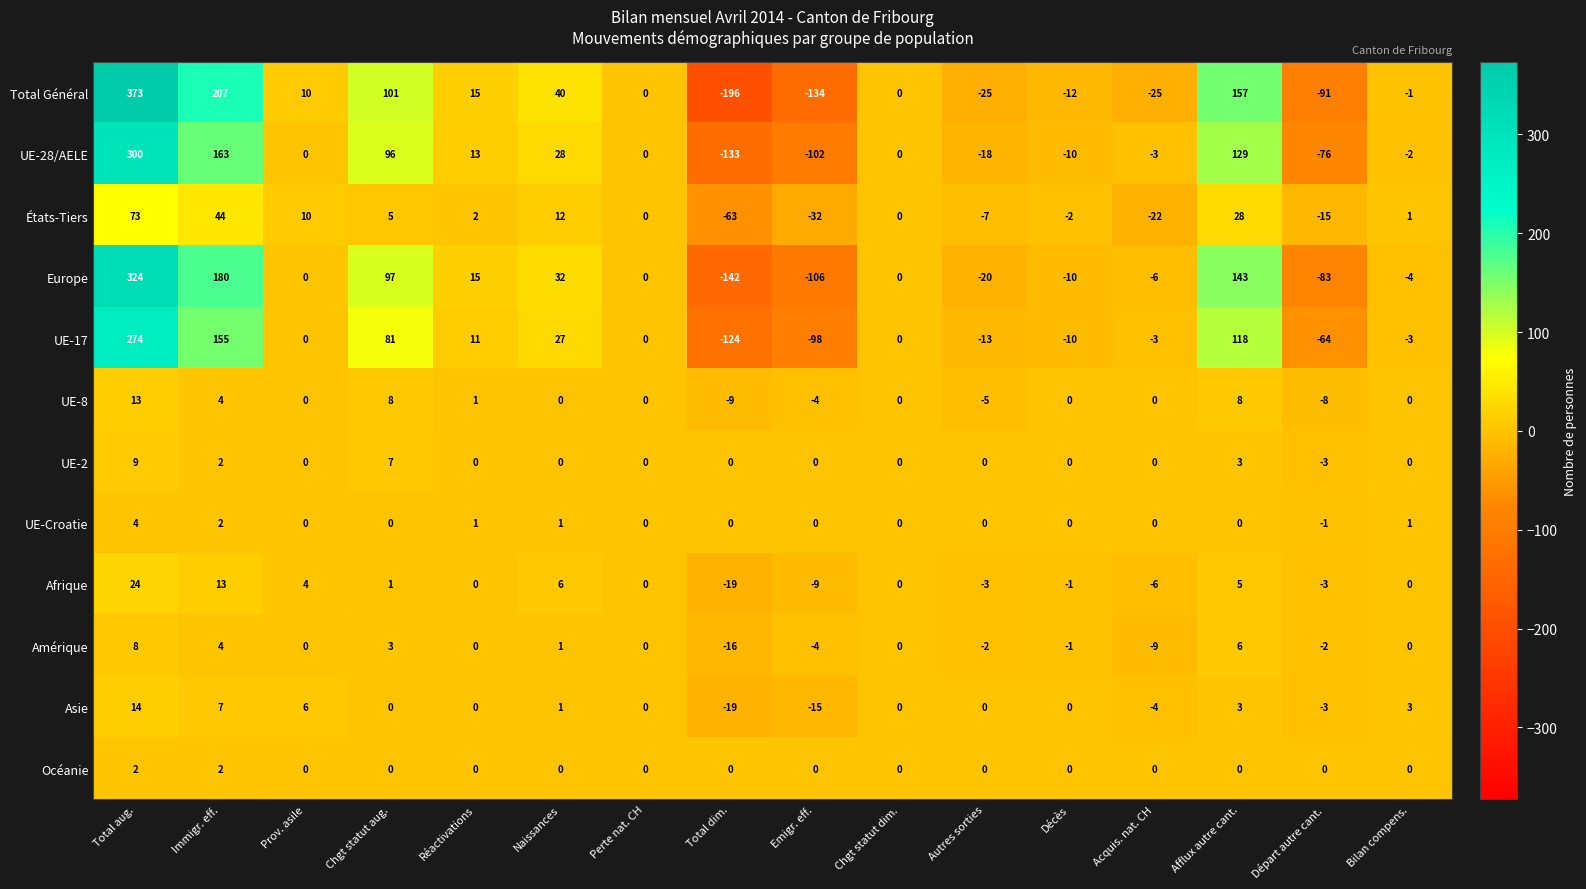

The value of UE-17 at Chgt statut dim. is -266. True or false?

False